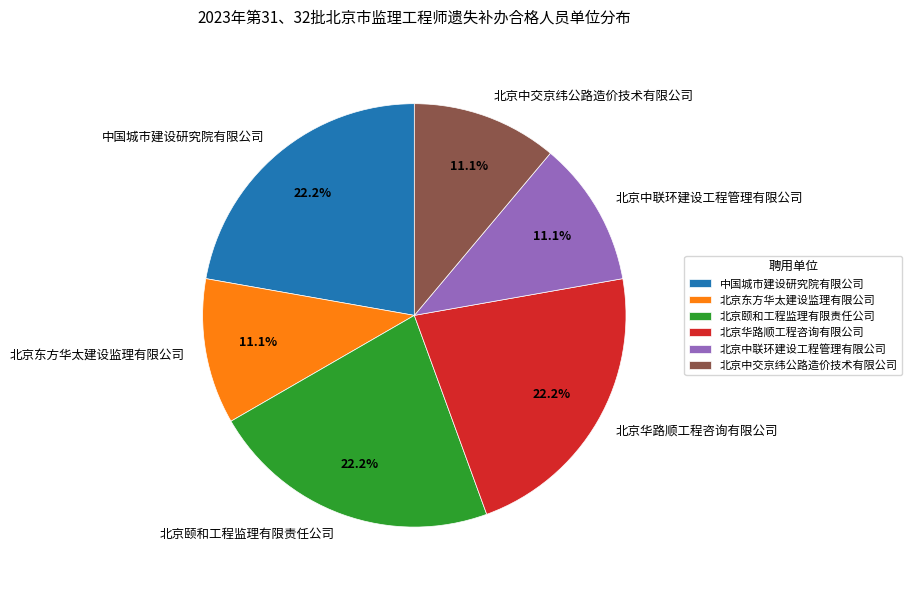

How many slices are in this pie chart?

6